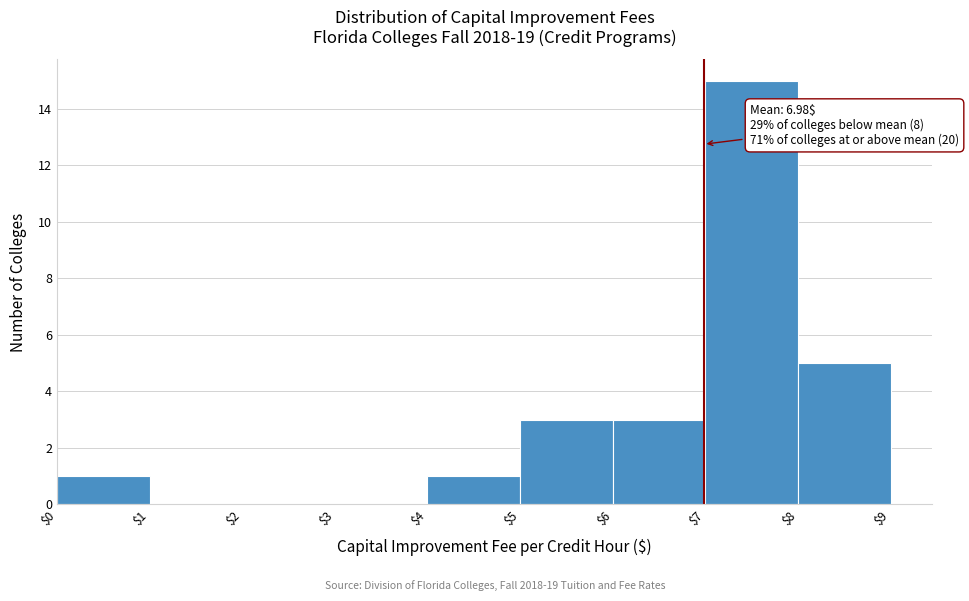

Over which range of the x-axis is the bar tallest?

$7 to $8